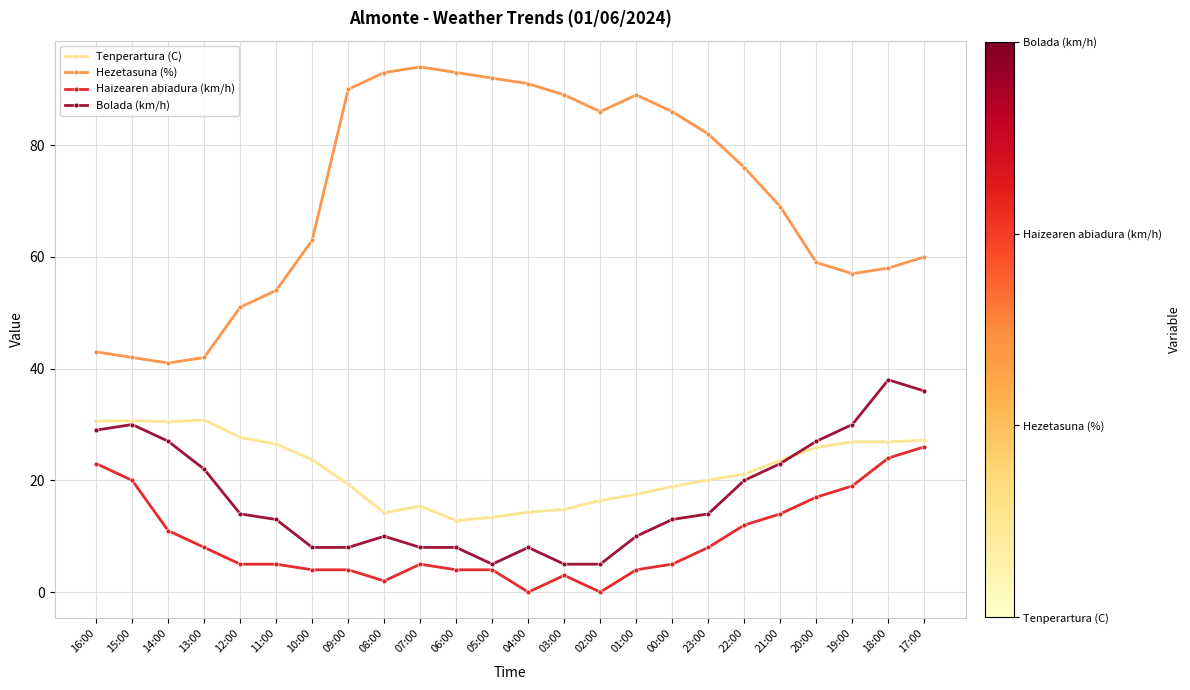

What is the maximum value shown in the chart?

94.0